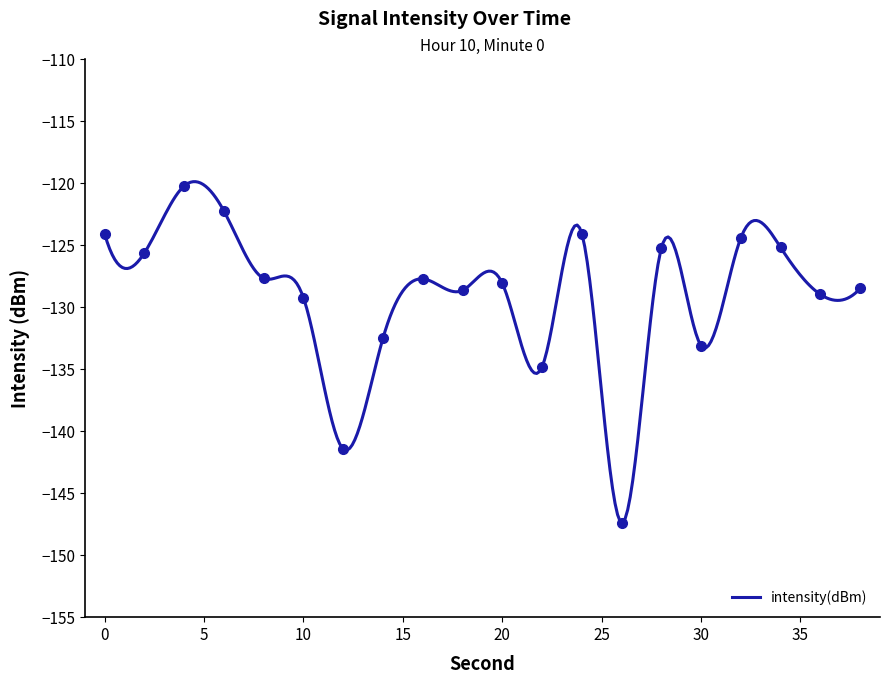

Read the value at 26.

-147.4